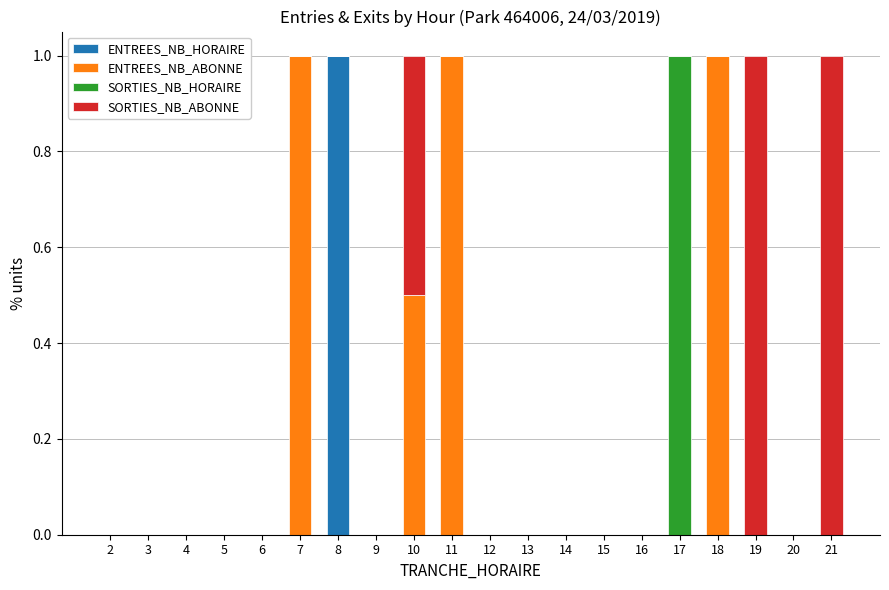

What is the maximum value for ENTREES_NB_HORAIRE?

1.0